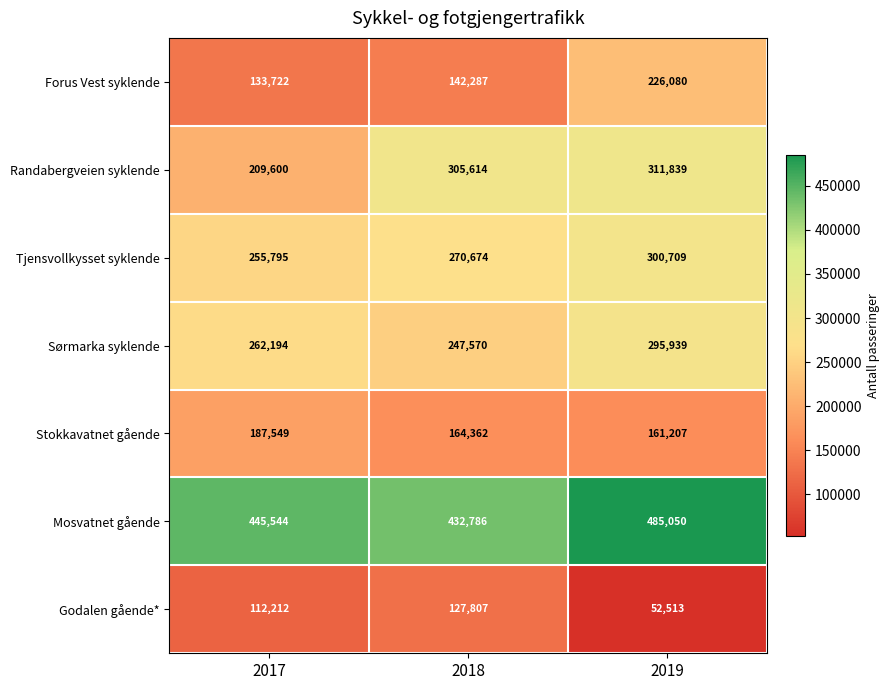

List the labels in order of Forus Vest syklende value, smallest first.

2017, 2018, 2019